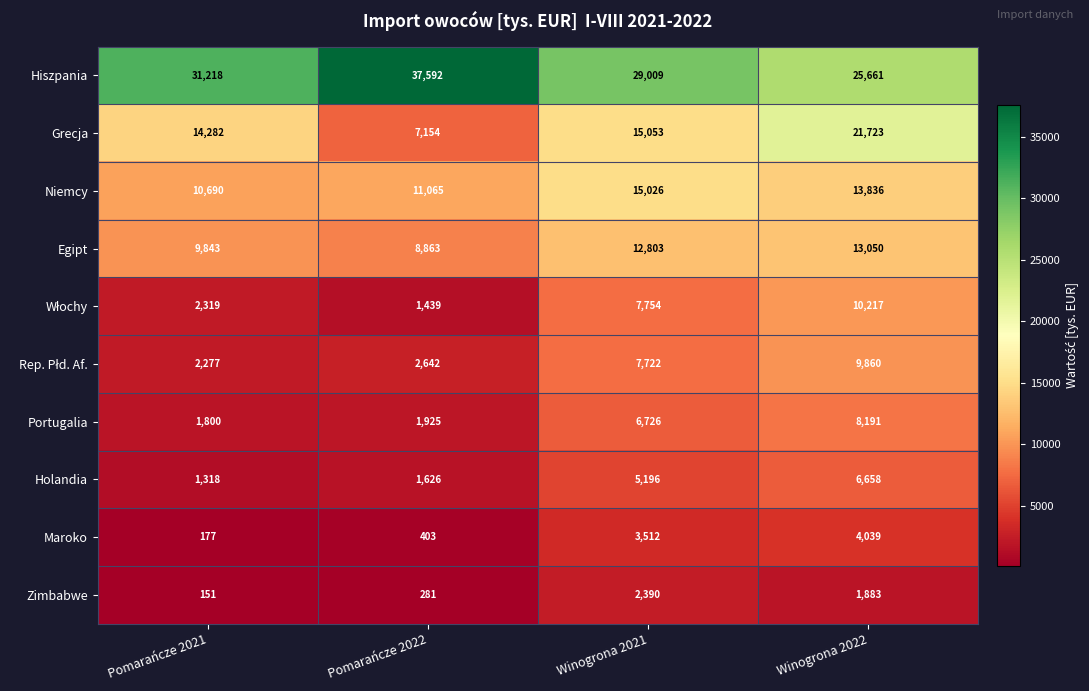

Where is Egipt nearest to the value 10956?

Pomarańcze 2021